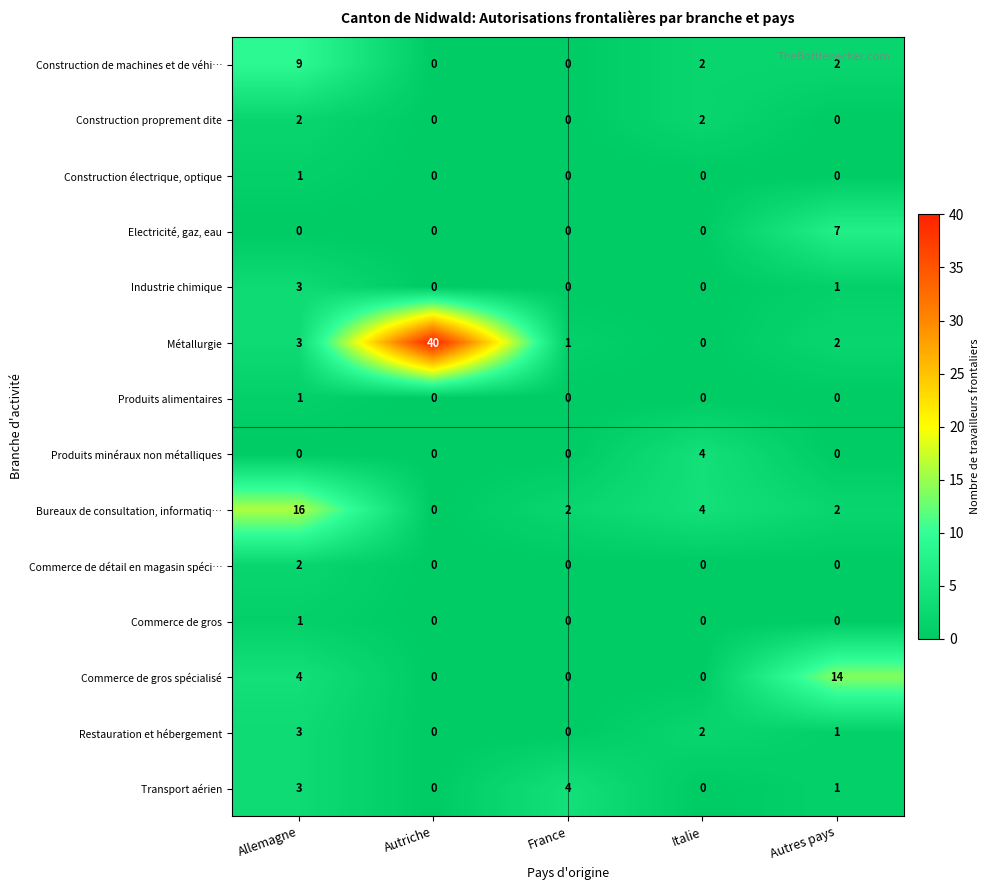

Which category has the highest value in the Commerce de gros spécialisé series?

Autres pays